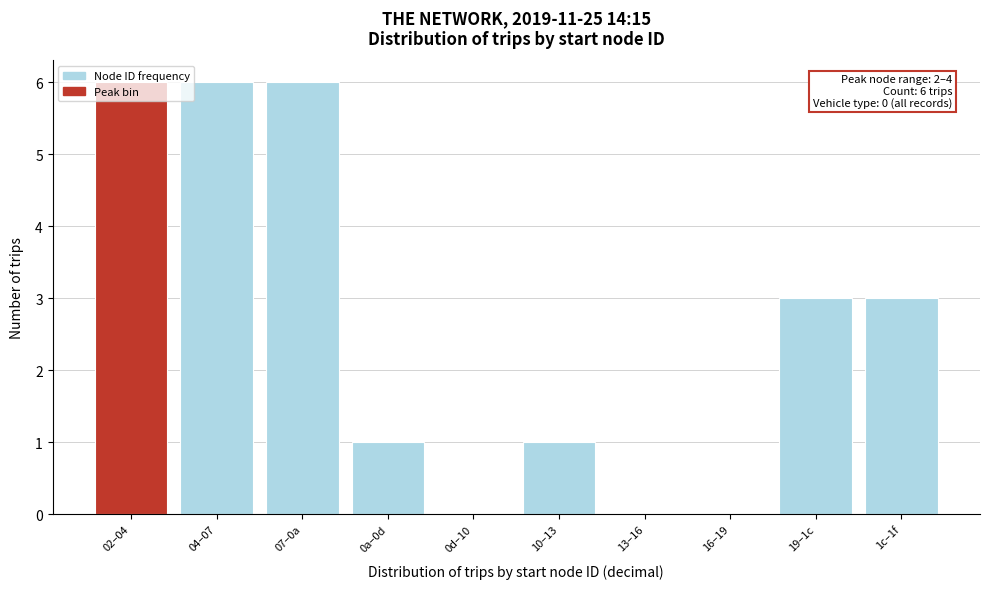

What is the greatest value displayed?

6